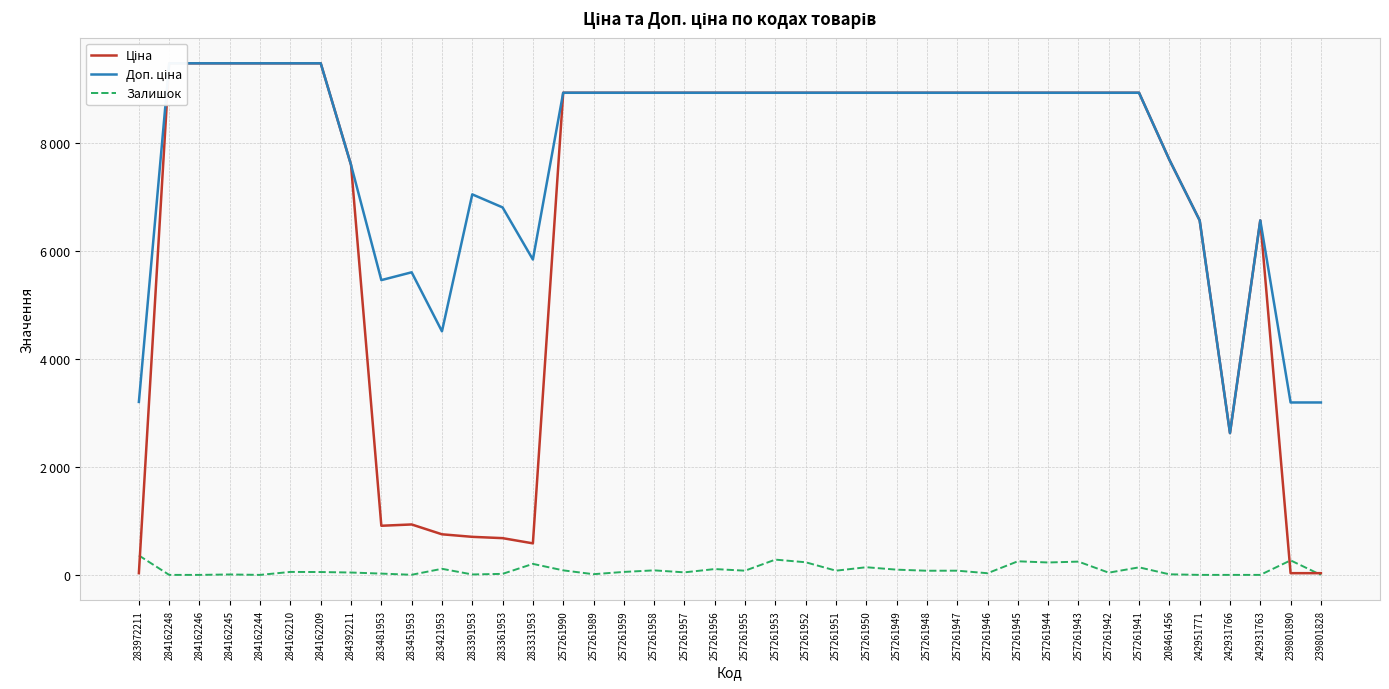

Reading left to right, transcribe all the data shown in this chart.

Ціна: 283972211=32.0	284162248=9480.1	284162246=9480.1	284162245=9480.1	284162244=9480.1	284162210=9480.1	284162209=9480.1	284392211=7596.5	283481953=910.4	283451953=934.5	283421953=752.2	283391953=705.1	283361953=681.0	283331953=584.4	257261990=8934.1	257261989=8934.1	257261959=8934.1	257261958=8934.1	257261957=8934.1	257261956=8934.1	257261955=8934.1	257261953=8934.1	257261952=8934.1	257261951=8934.1	257261950=8934.1	257261949=8934.1	257261948=8934.1	257261947=8934.1	257261946=8934.1	257261945=8934.1	257261944=8934.1	257261943=8934.1	257261942=8934.1	257261941=8934.1	208461456=7693.1	242951771=6568.8	242931766=2627.5	242931763=6568.8	239801890=31.9	239801828=31.9
Доп. ціна: 283972211=3205.0	284162248=9480.1	284162246=9480.1	284162245=9480.1	284162244=9480.1	284162210=9480.1	284162209=9480.1	284392211=7596.5	283481953=5462.3	283451953=5607.2	283421953=4513.3	283391953=7051.3	283361953=6809.8	283331953=5843.9	257261990=8934.1	257261989=8934.1	257261959=8934.1	257261958=8934.1	257261957=8934.1	257261956=8934.1	257261955=8934.1	257261953=8934.1	257261952=8934.1	257261951=8934.1	257261950=8934.1	257261949=8934.1	257261948=8934.1	257261947=8934.1	257261946=8934.1	257261945=8934.1	257261944=8934.1	257261943=8934.1	257261942=8934.1	257261941=8934.1	208461456=7693.1	242951771=6568.8	242931766=2628.0	242931763=6568.8	239801890=3195.0	239801828=3195.0
Залишок: 283972211=360.0	284162248=0.0	284162246=0.0	284162245=8.0	284162244=0.0	284162210=55.0	284162209=53.0	284392211=44.0	283481953=24.0	283451953=2.0	283421953=113.0	283391953=8.0	283361953=19.0	283331953=204.0	257261990=84.0	257261989=13.0	257261959=55.0	257261958=84.0	257261957=47.0	257261956=108.0	257261955=78.0	257261953=283.0	257261952=234.0	257261951=78.0	257261950=142.0	257261949=97.0	257261948=77.0	257261947=78.0	257261946=31.0	257261945=252.0	257261944=230.0	257261943=246.0	257261942=41.0	257261941=140.0	208461456=11.0	242951771=0.0	242931766=0.0	242931763=0.0	239801890=269.0	239801828=0.0